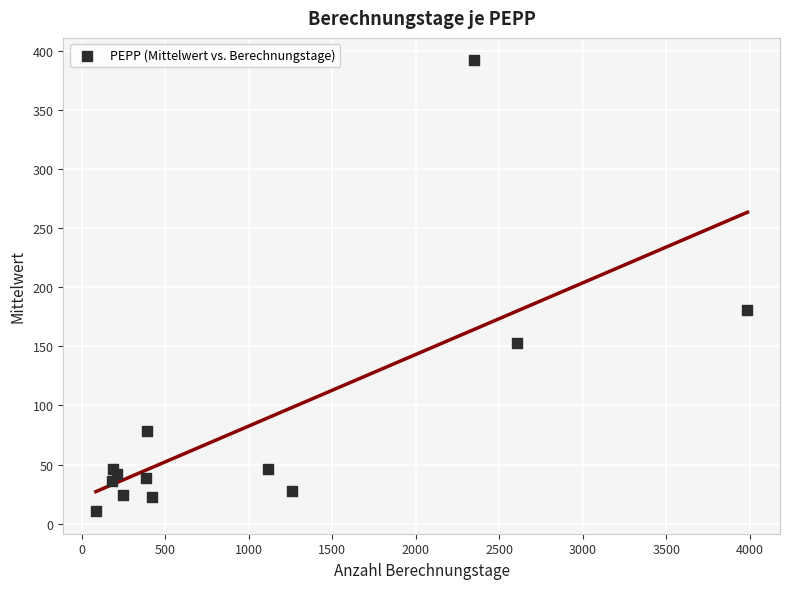

What Y value in the scatter plot is closest to 201?

181.1